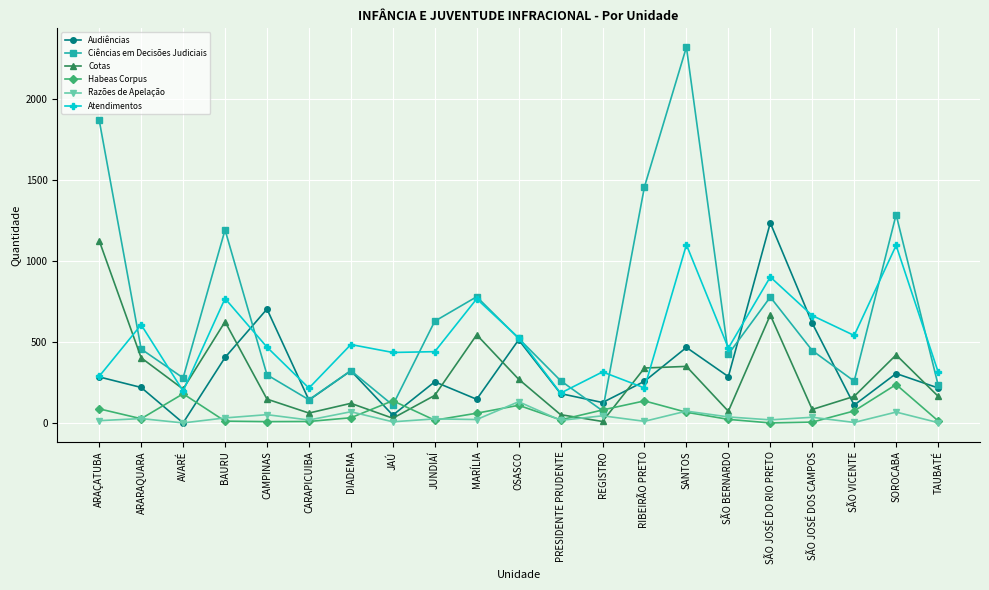

How many values in Audiências are above zero?

20